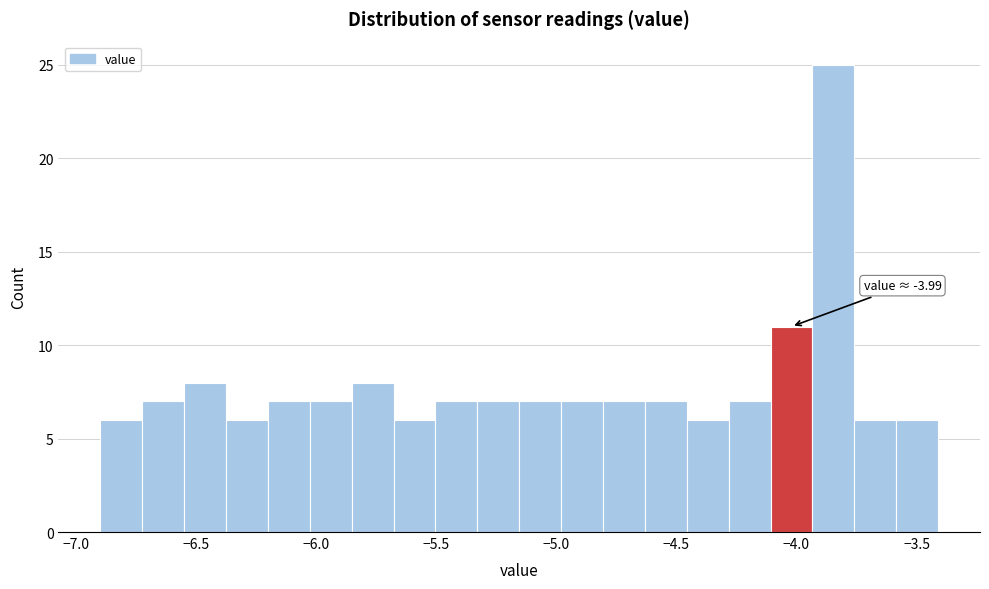

Read against the x-axis, roughly where is the centre of the tallest bar?

-3.85